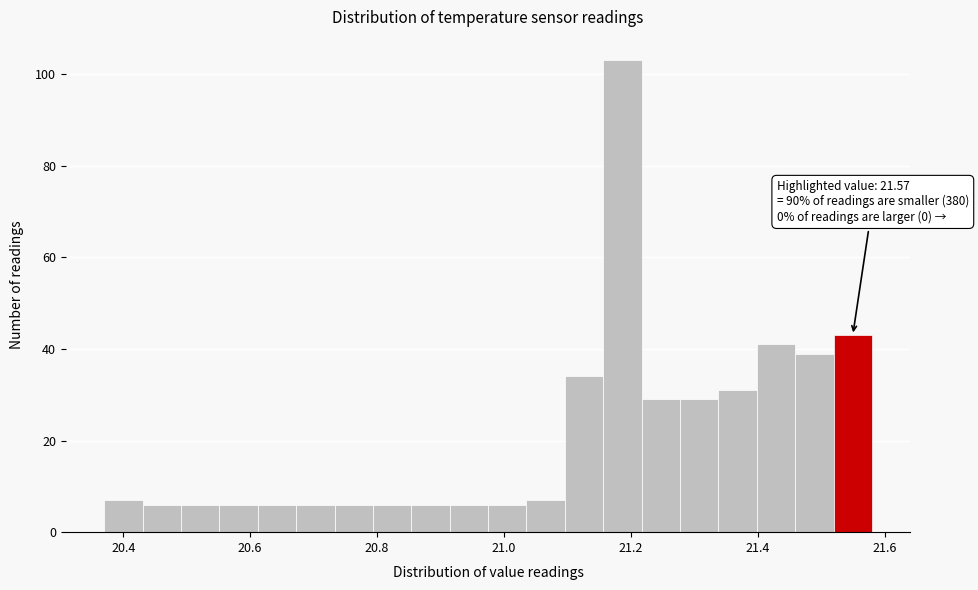

Read against the x-axis, roughly where is the centre of the tallest bar?

21.18